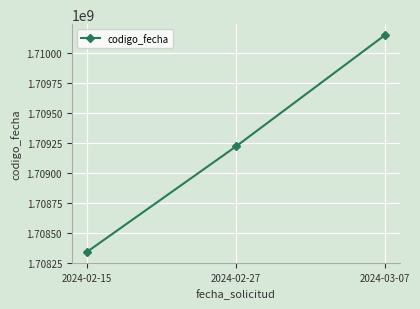

How many values are below 1709220571?

1